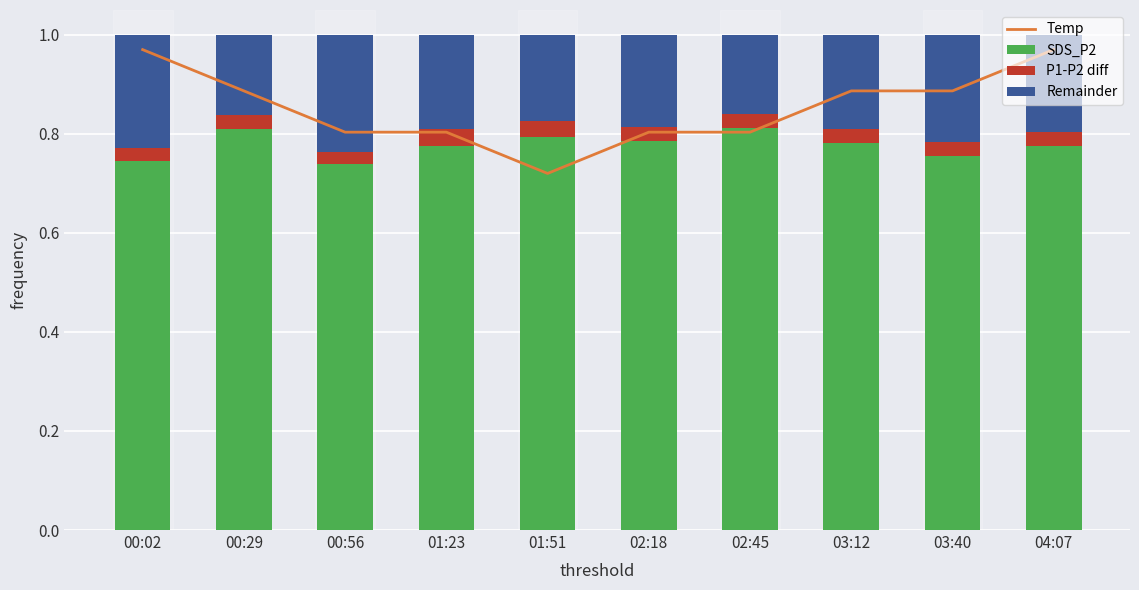

True or false: P1-P2 diff has a value of 0.0 at 03:12.

True